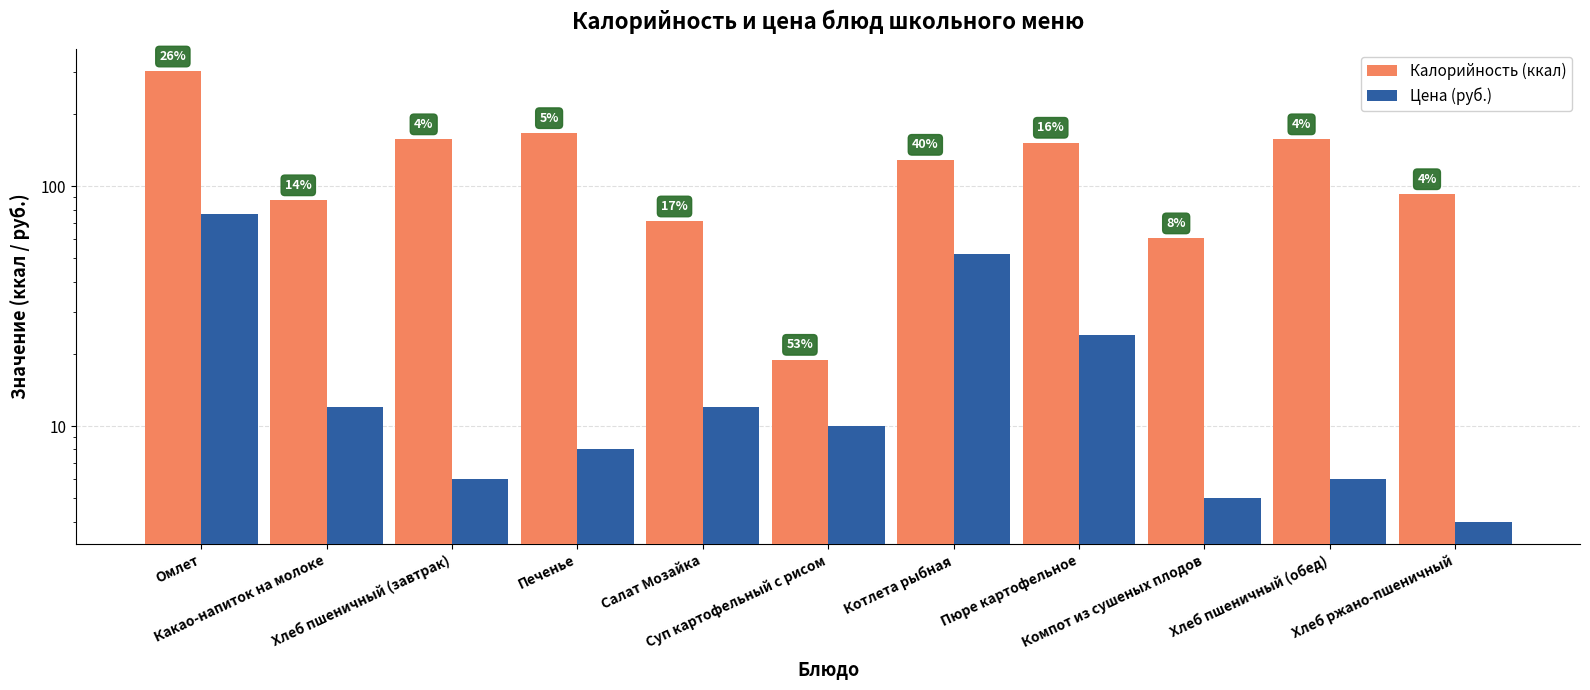

True or false: Цена (руб.) has a value of 52.0 at Котлета рыбная.

True